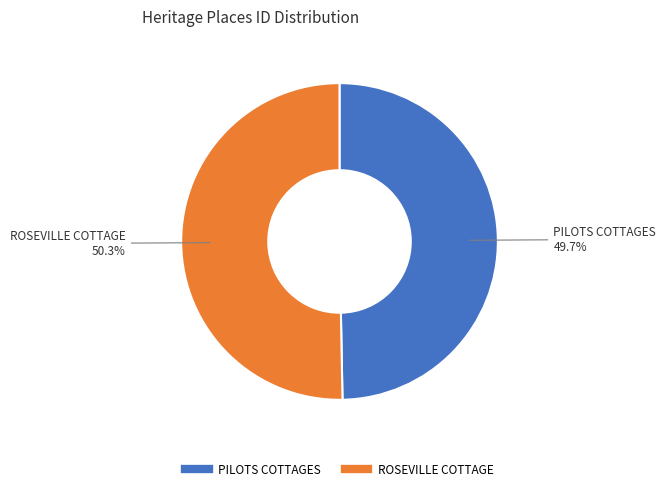

How many slices are in this pie chart?

2